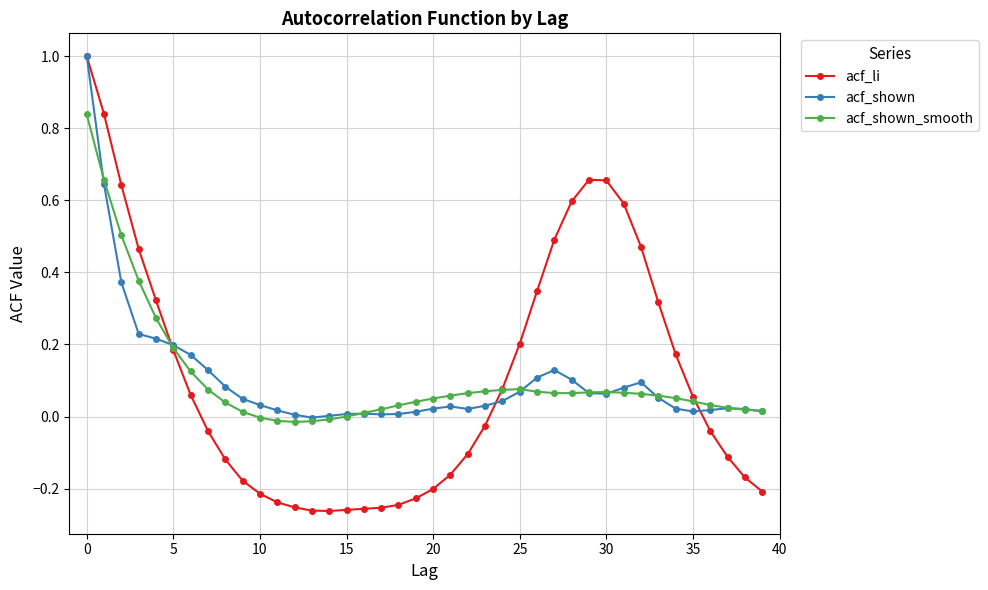

Does the chart have visible grid lines?

Yes